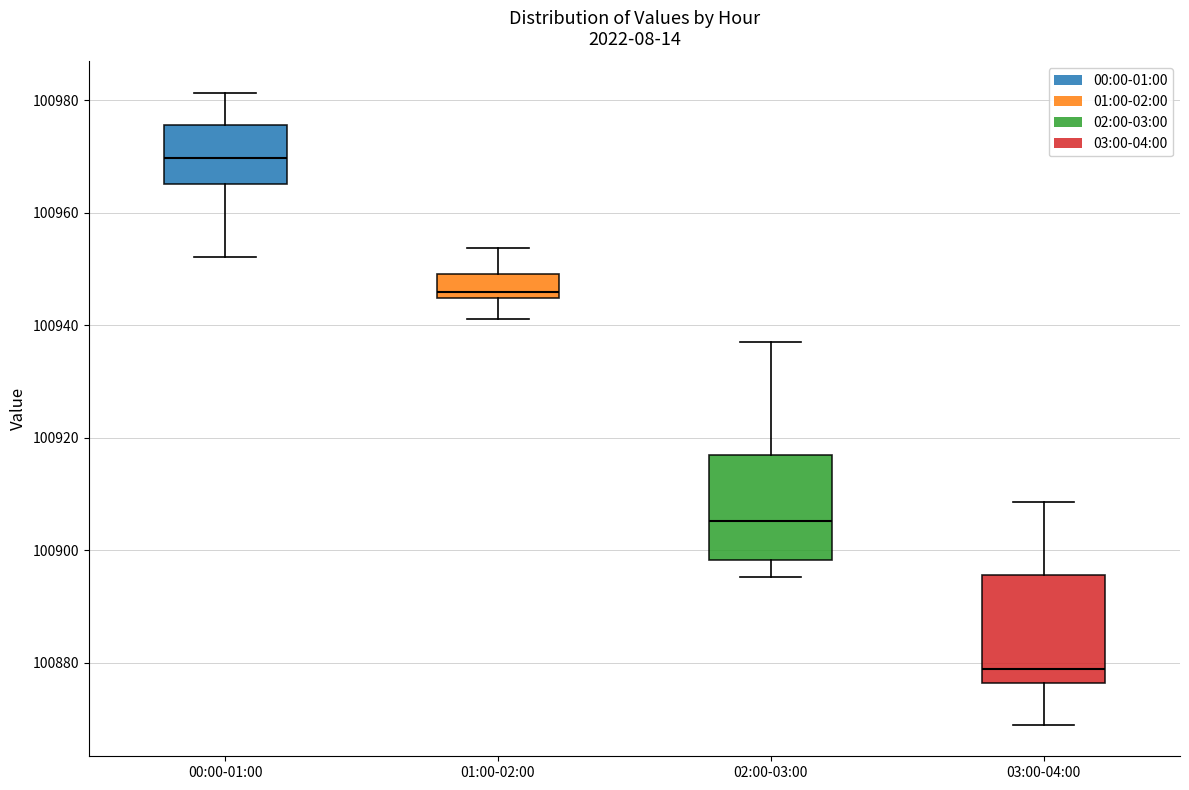

Which box's median line is the lowest?

03:00-04:00